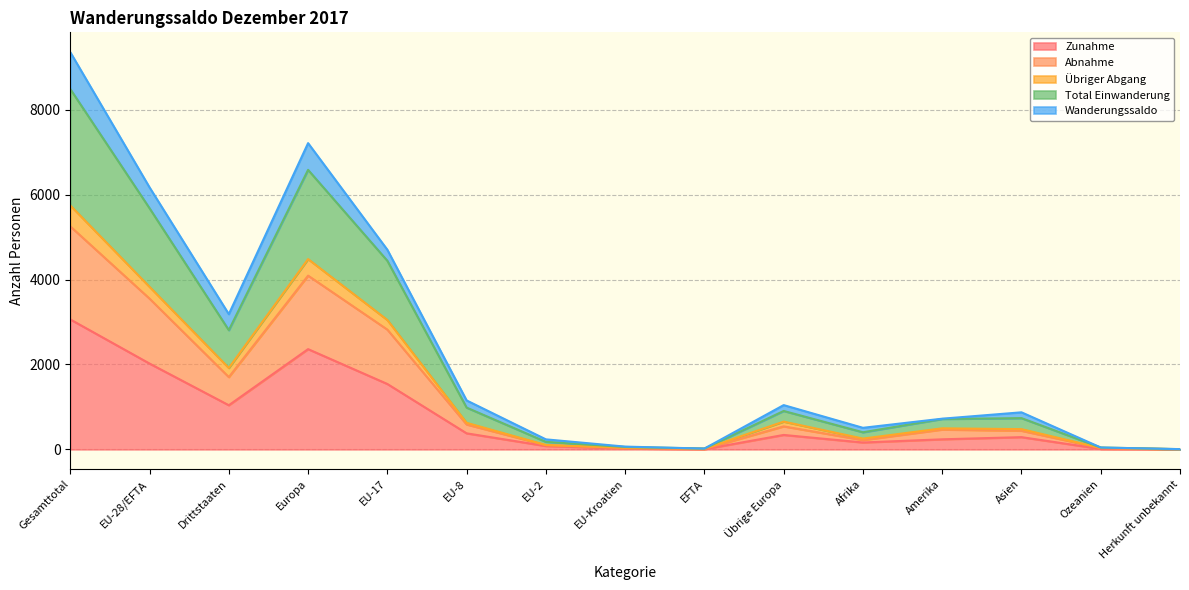

How many lines are shown in the chart?

5